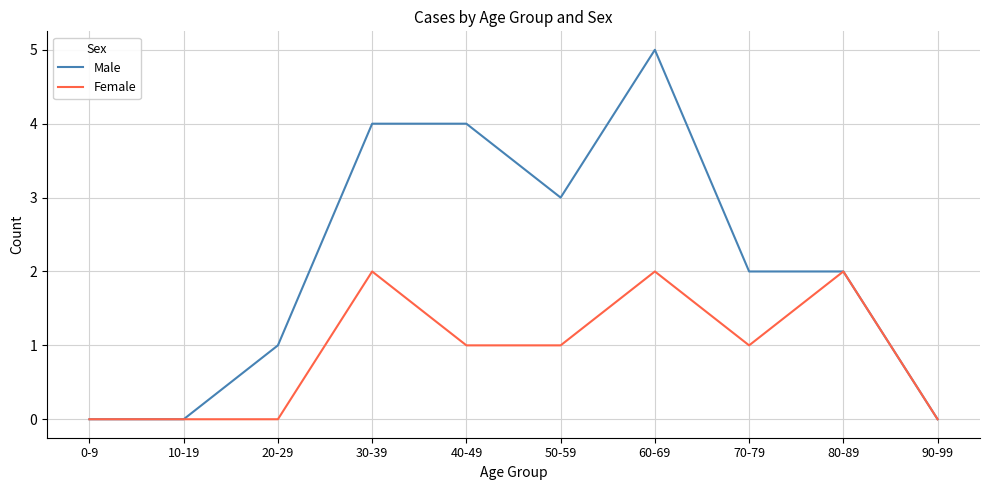

Is the value of Male at 30-39 greater than the value of Female at 90-99?

Yes